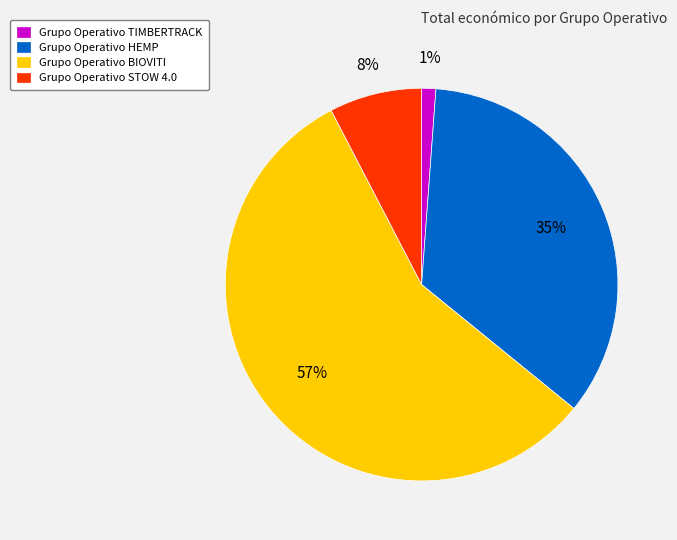

Does any single category account for the majority?

Yes